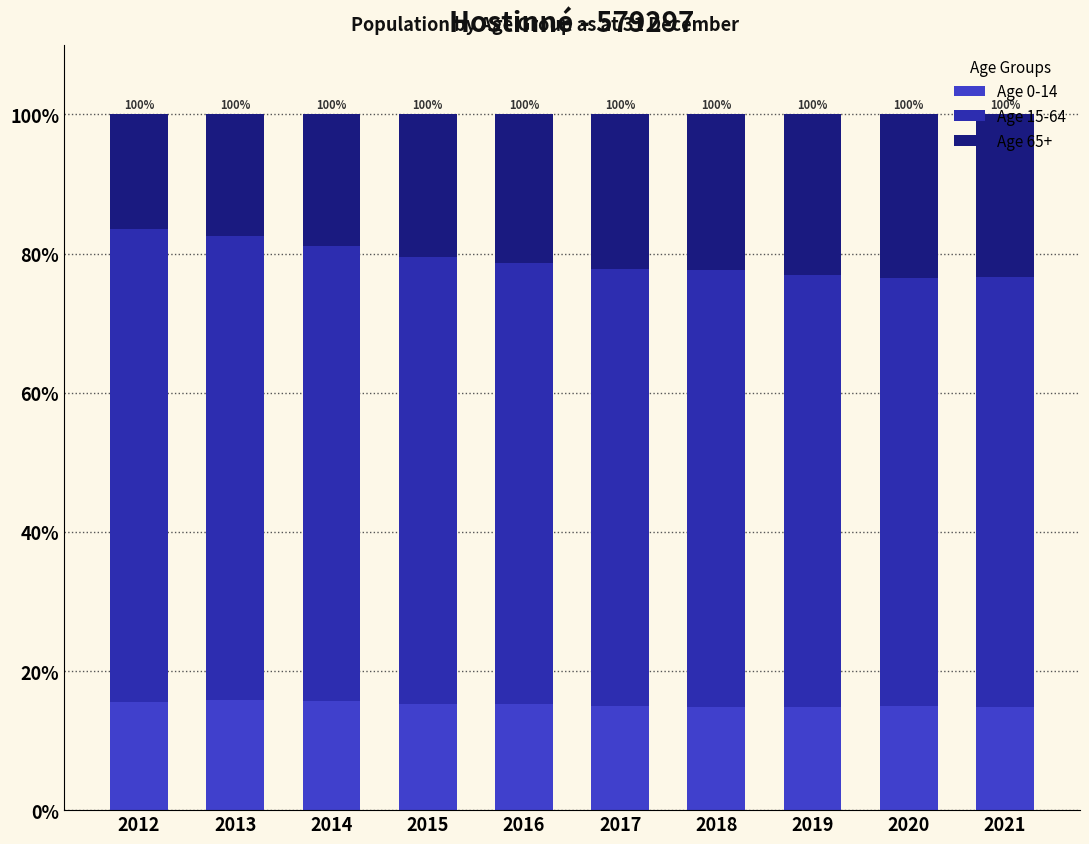

Which category has the highest value in the Age 0-14 series?

2013